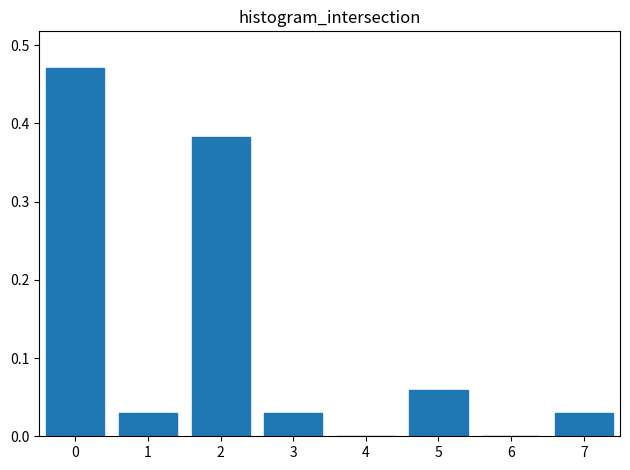

The chart shows a value of 0.1 at 3. True or false?

False